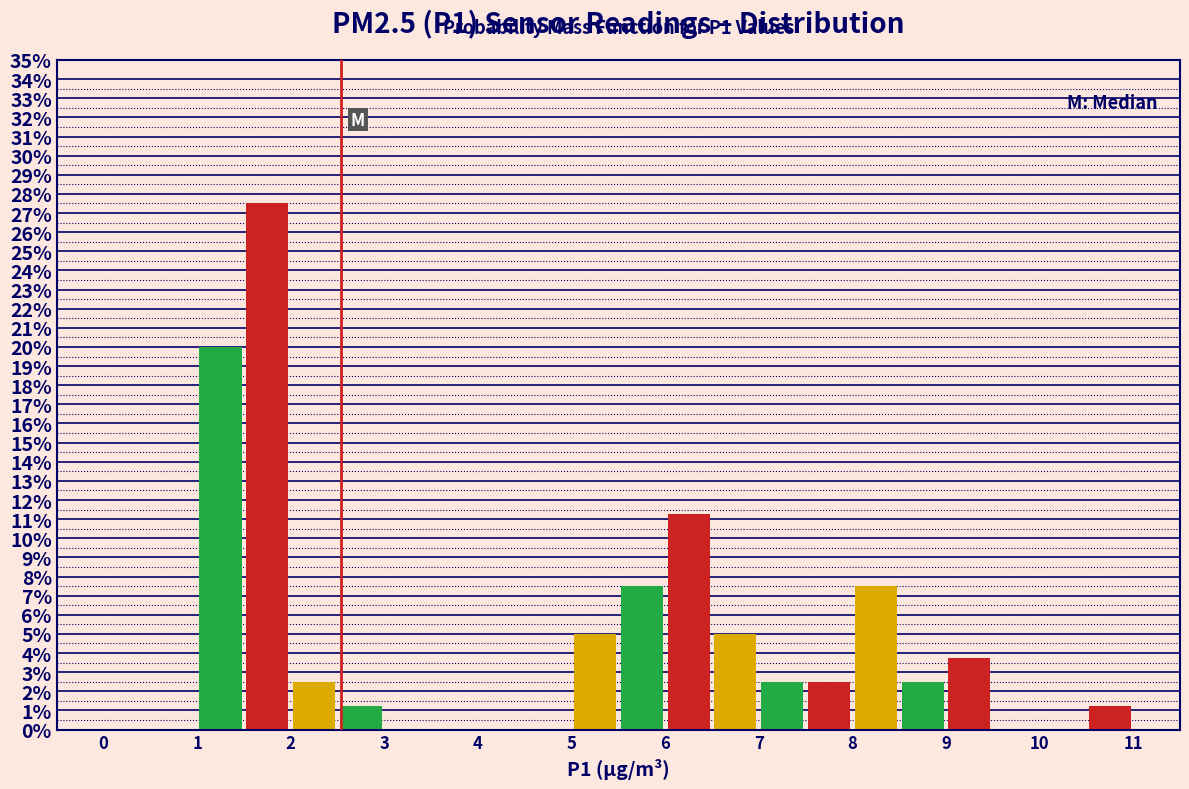

Over which range of the x-axis is the bar tallest?

1.5 to 2.0